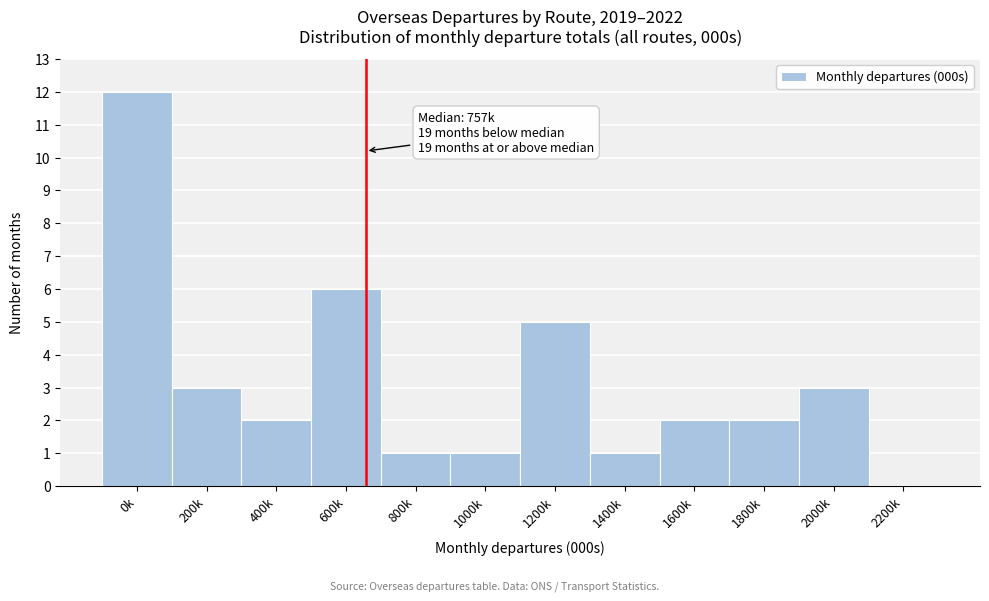

Reading left to right, list all the values displayed in this chart.

0k=12	200k=3	400k=2	600k=6	800k=1	1000k=1	1200k=5	1400k=1	1600k=2	1800k=2	2000k=3	2200k=0